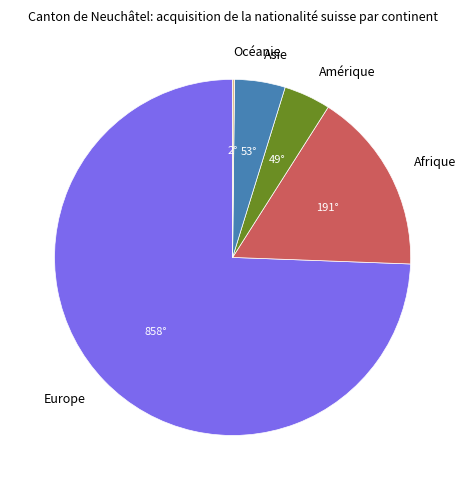

Which slice is the largest?

Europe